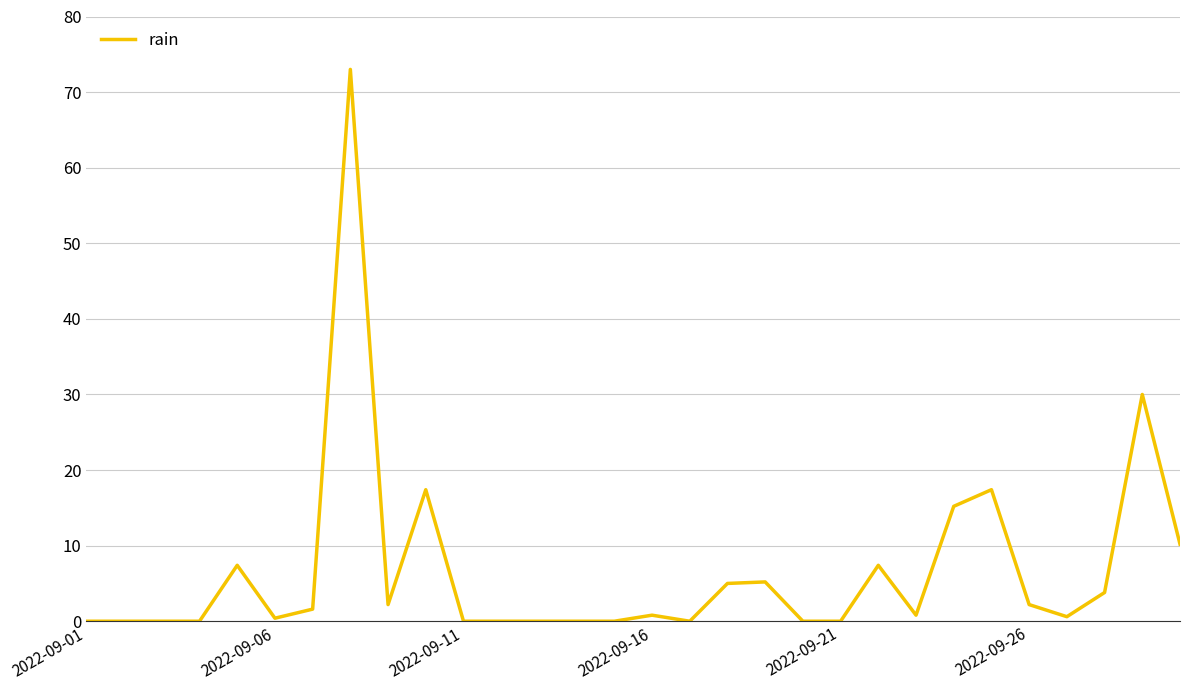

Does the chart display data point markers on the line(s)?

No